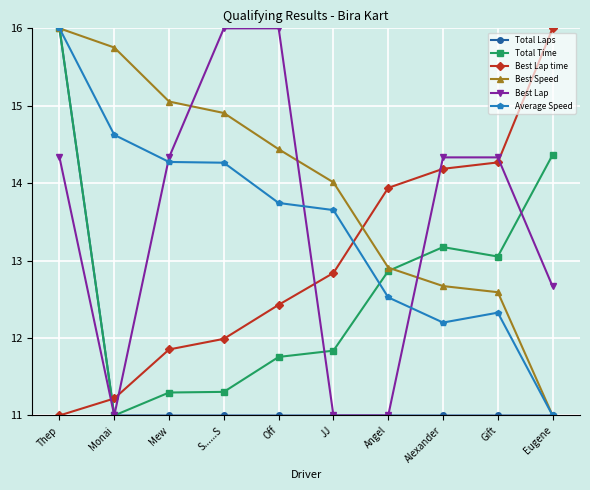

What is the difference between the maximum and minimum values in the Best Speed series?

5.0